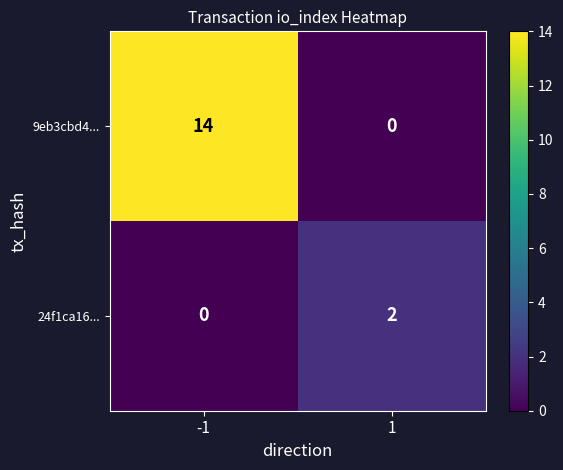

What is the difference between the highest and lowest values at -1?

14